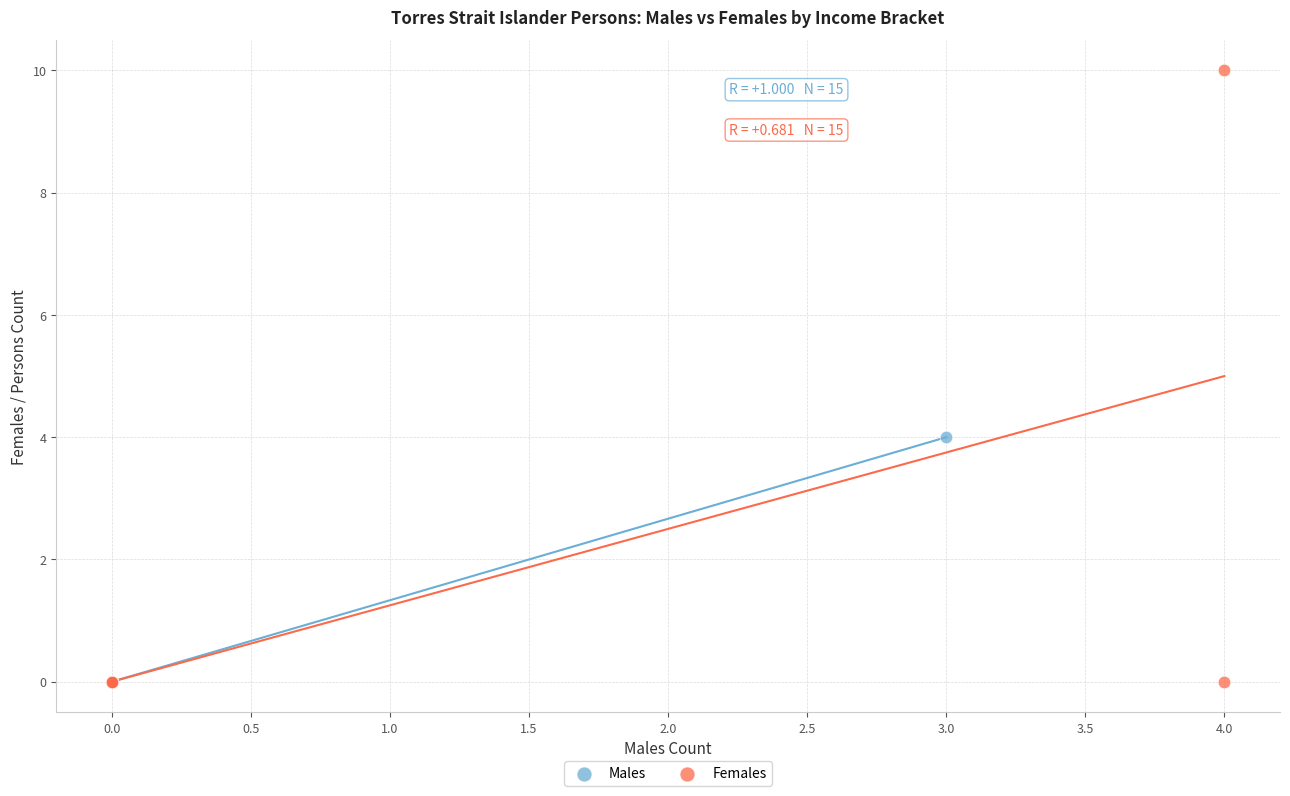

Which series has the largest Y range (max minus min)?

Females